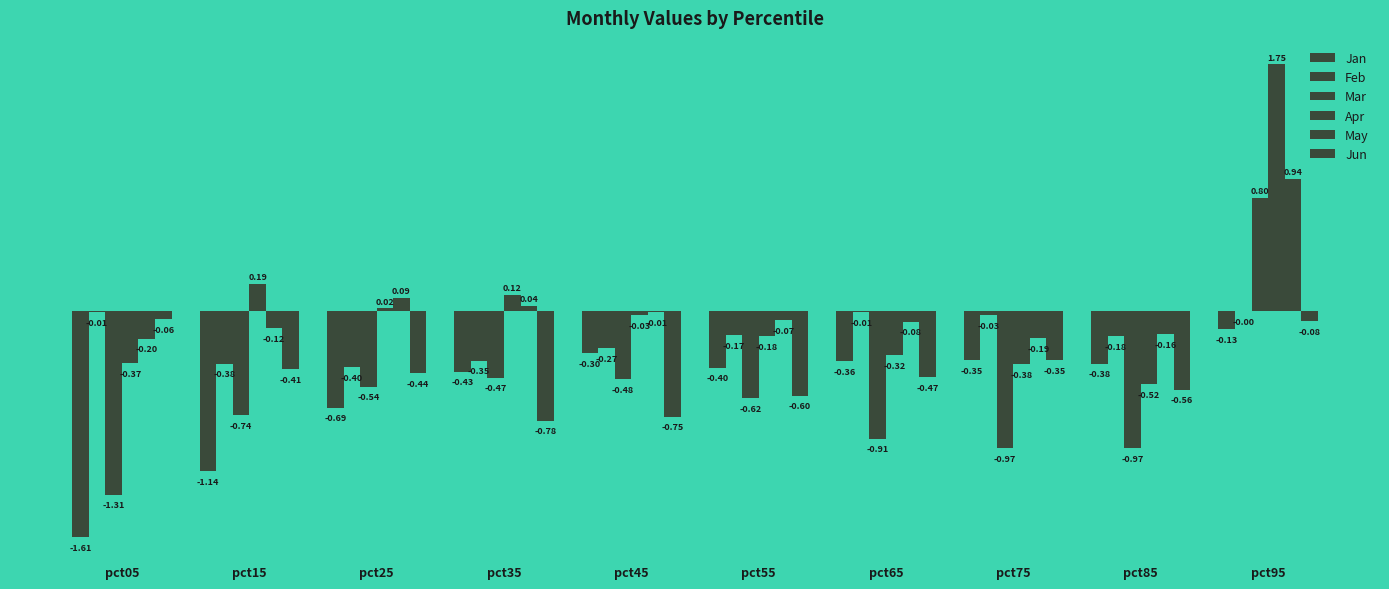

Between pct75 and pct65, which is larger?

pct75